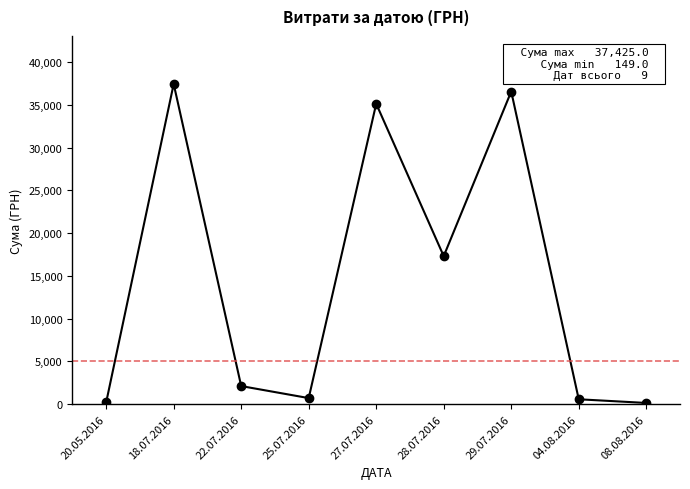

Where is the data nearest to the value 18787?

28.07.2016